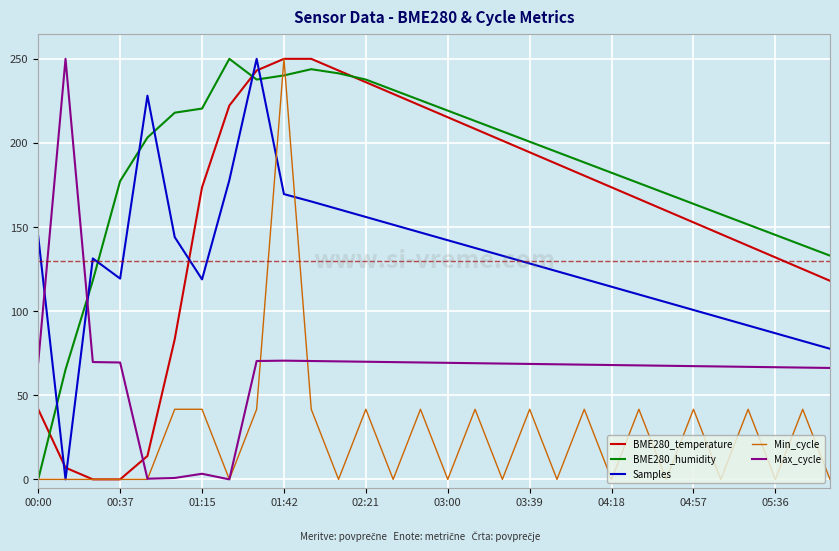

True or false: Min_cycle has more than 1 points higher than both neighbors.

True